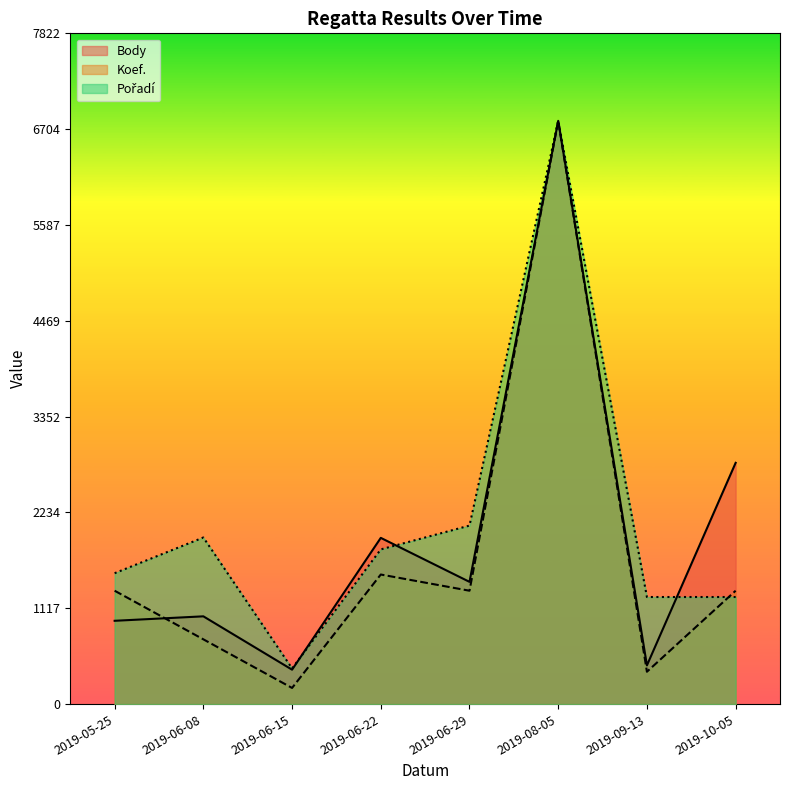

What is the label of the 2nd point from the left?

2019-06-08